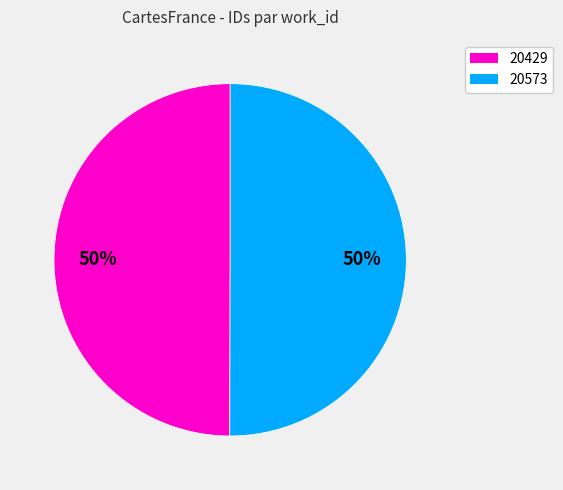

How many segments does this pie chart have?

2